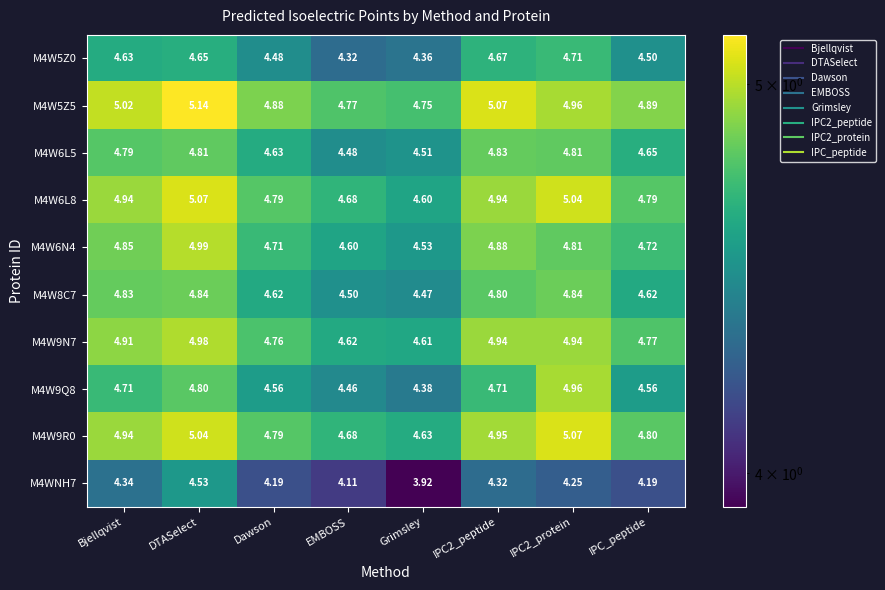

Which label corresponds to the largest value in the chart?

DTASelect